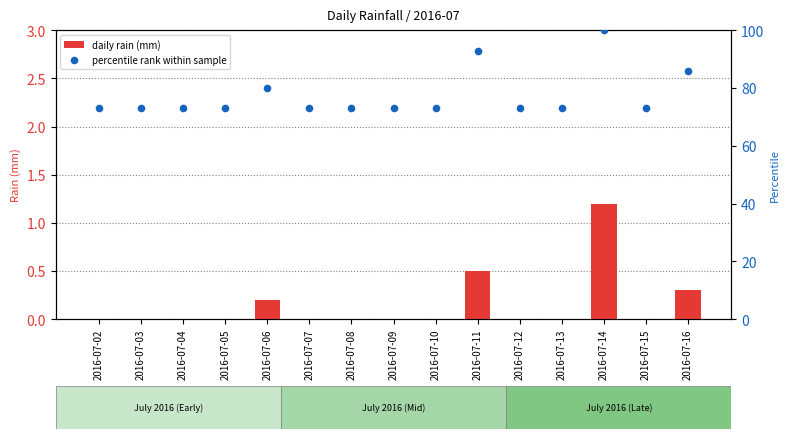

Which series has the largest total across all categories?

percentile rank within sample